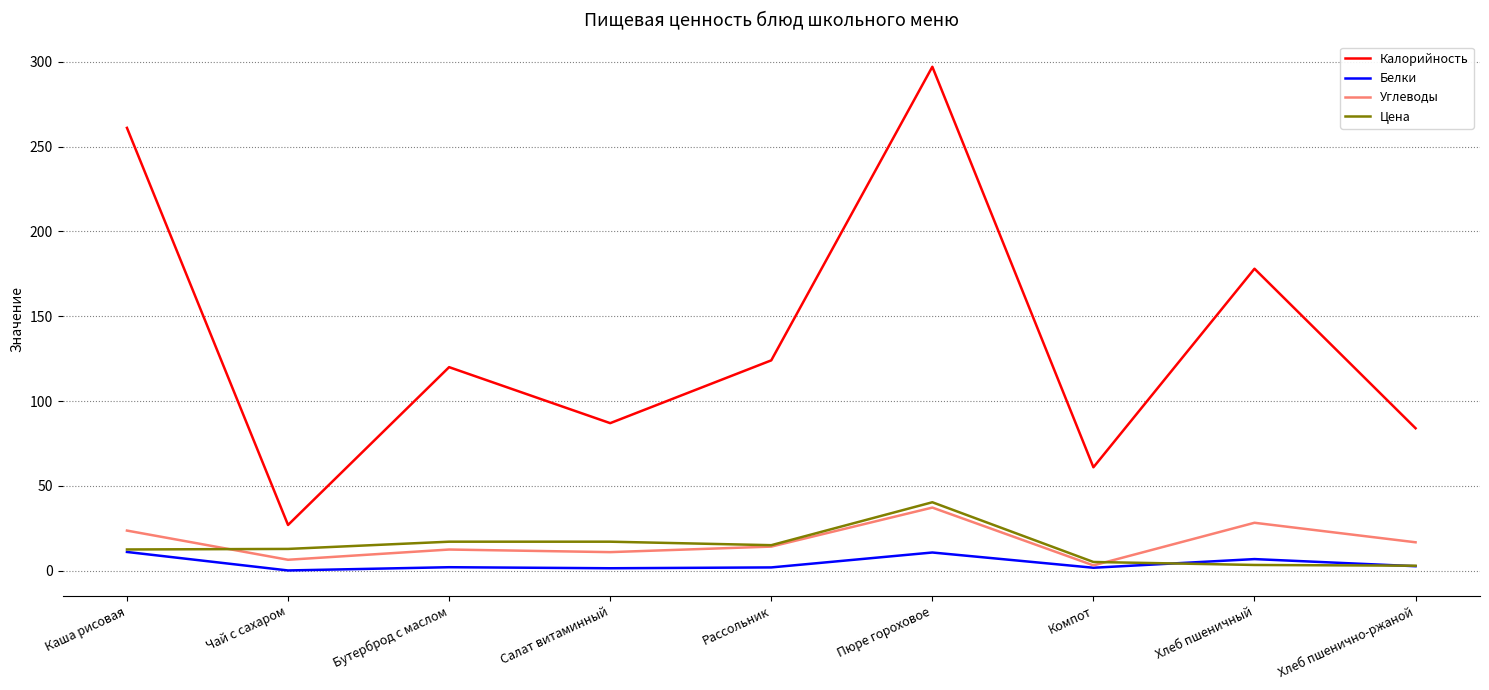

What is the difference between the Калорийность values at Салат витаминный and Пюре гороховое?

210.0